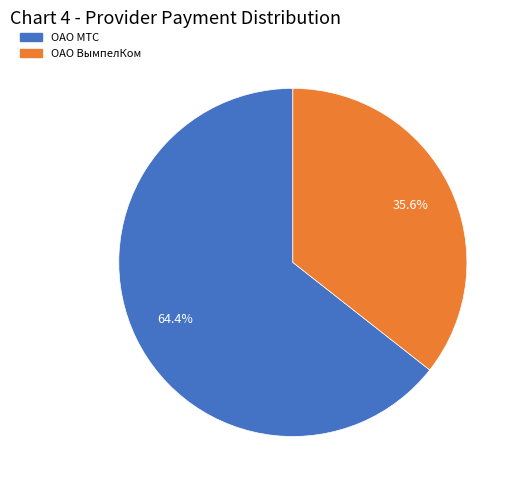

How many segments does this pie chart have?

2